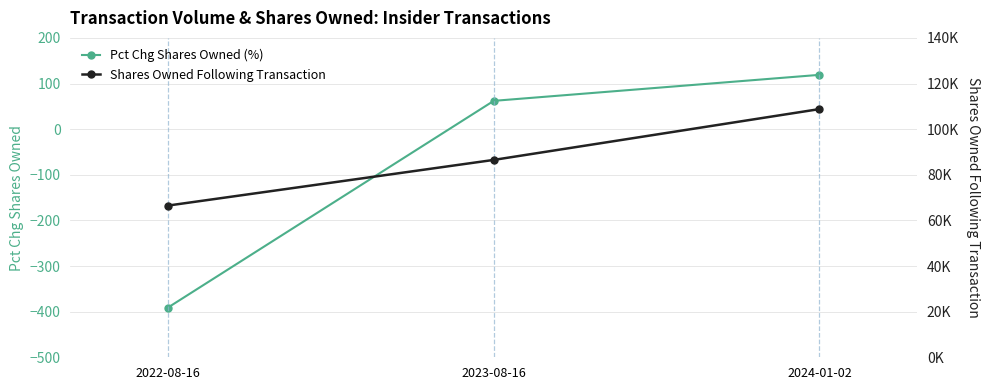

What is the difference between the maximum and minimum values in the Pct Chg Shares Owned (%) series?

510